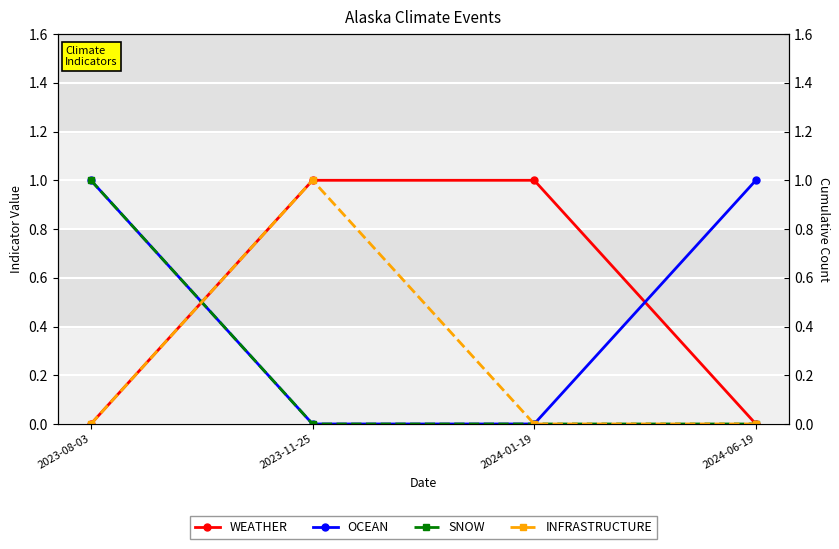

Which category has the highest value across all series?

2023-11-25